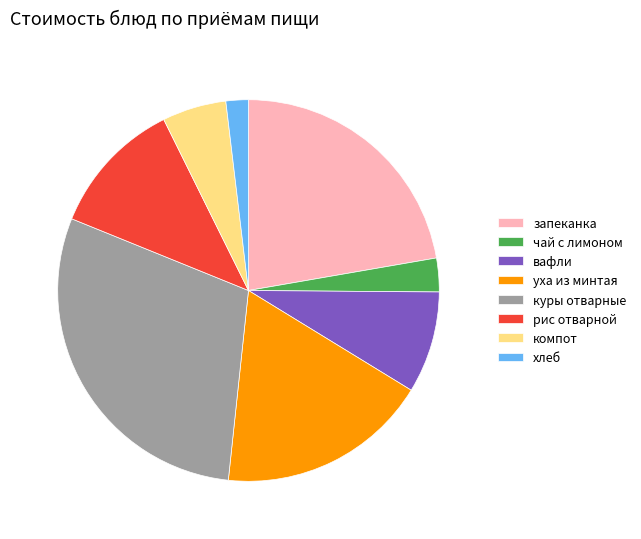

Approximately how many times larger is the value at хлеб compared to вафли?

0.2